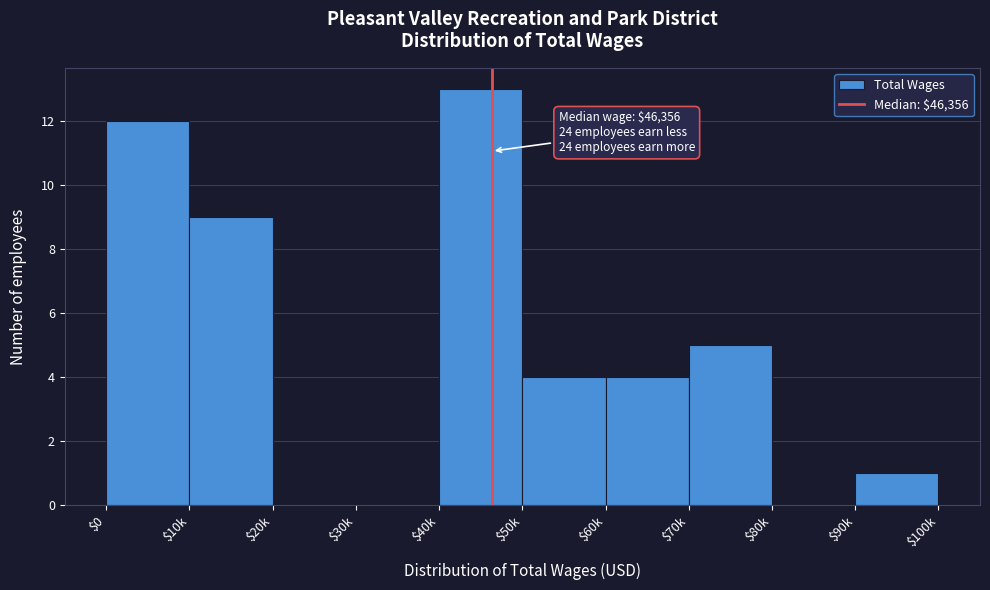

What is the sum of all values?

48